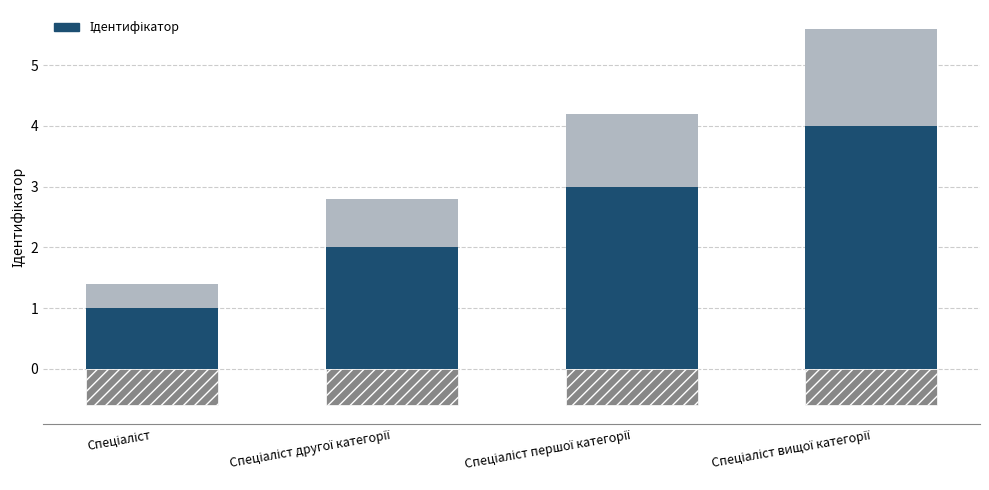

What is the difference between the second highest and minimum values?

2